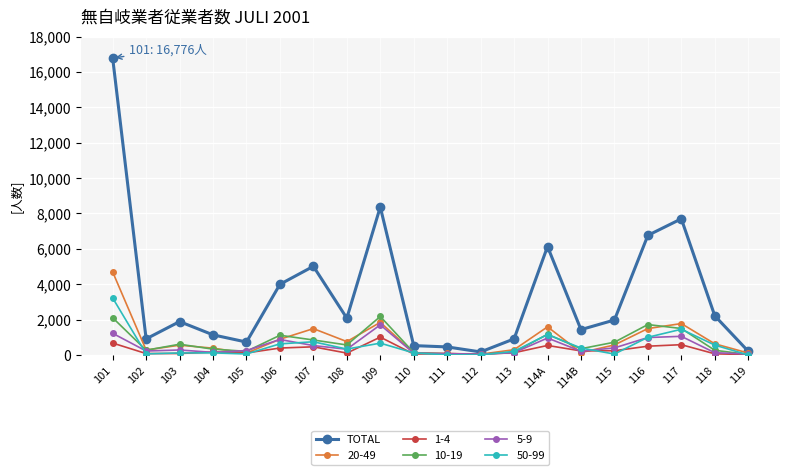

Which series changed the most between 108 and 114A?

TOTAL